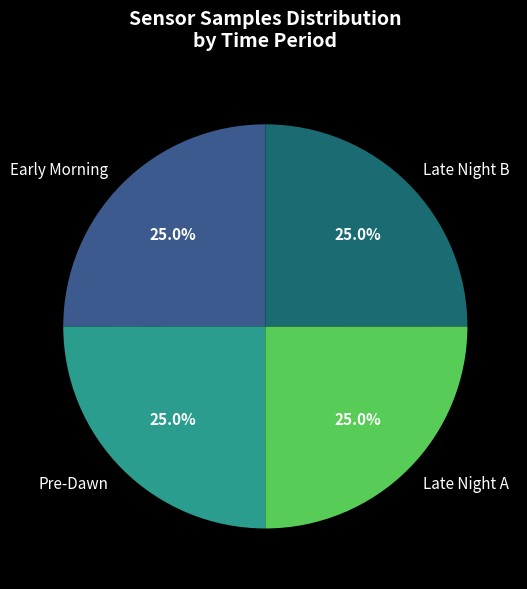

How many segments does this pie chart have?

4